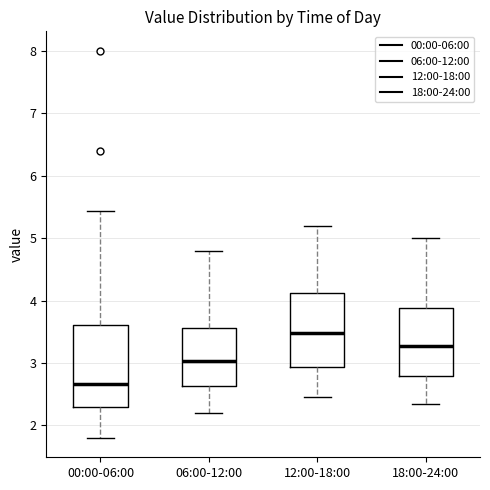

Where does the median line of the box for 06:00-12:00 sit on the y-axis? The values are not printed on the chart, so give them approximately, as read against the axis.

3.0